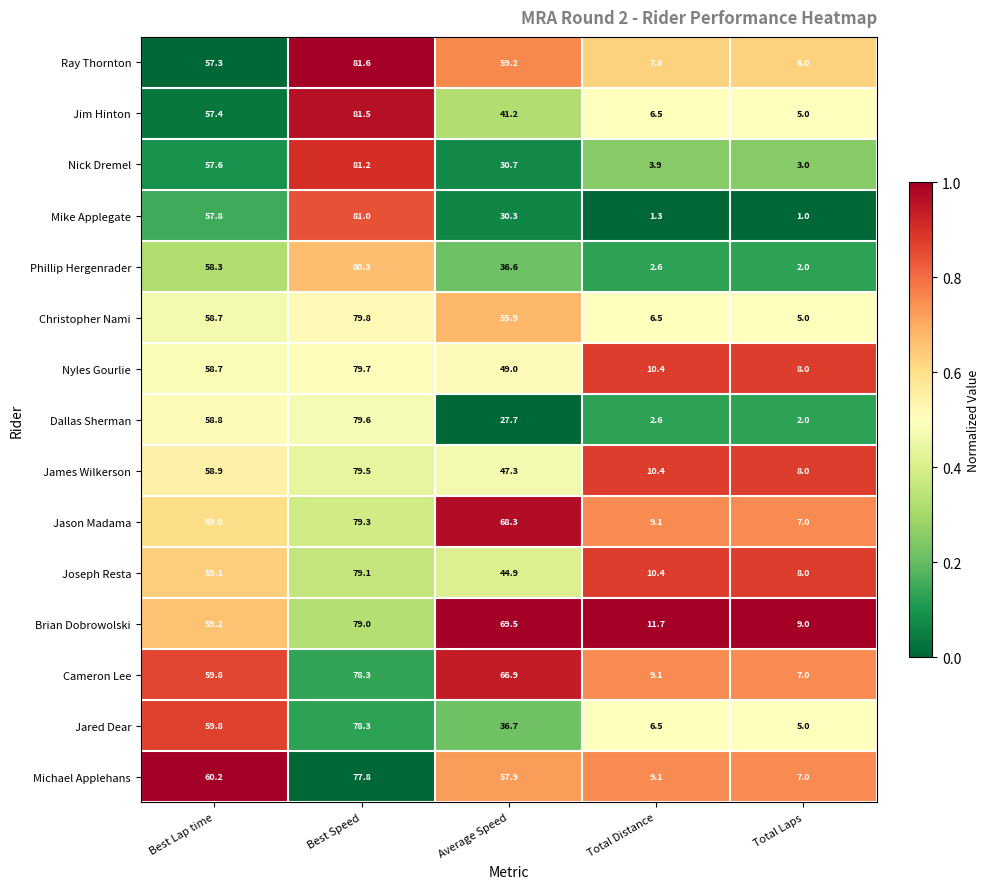

The Jared Dear series shows 59.8 at Best Lap time. True or false?

True